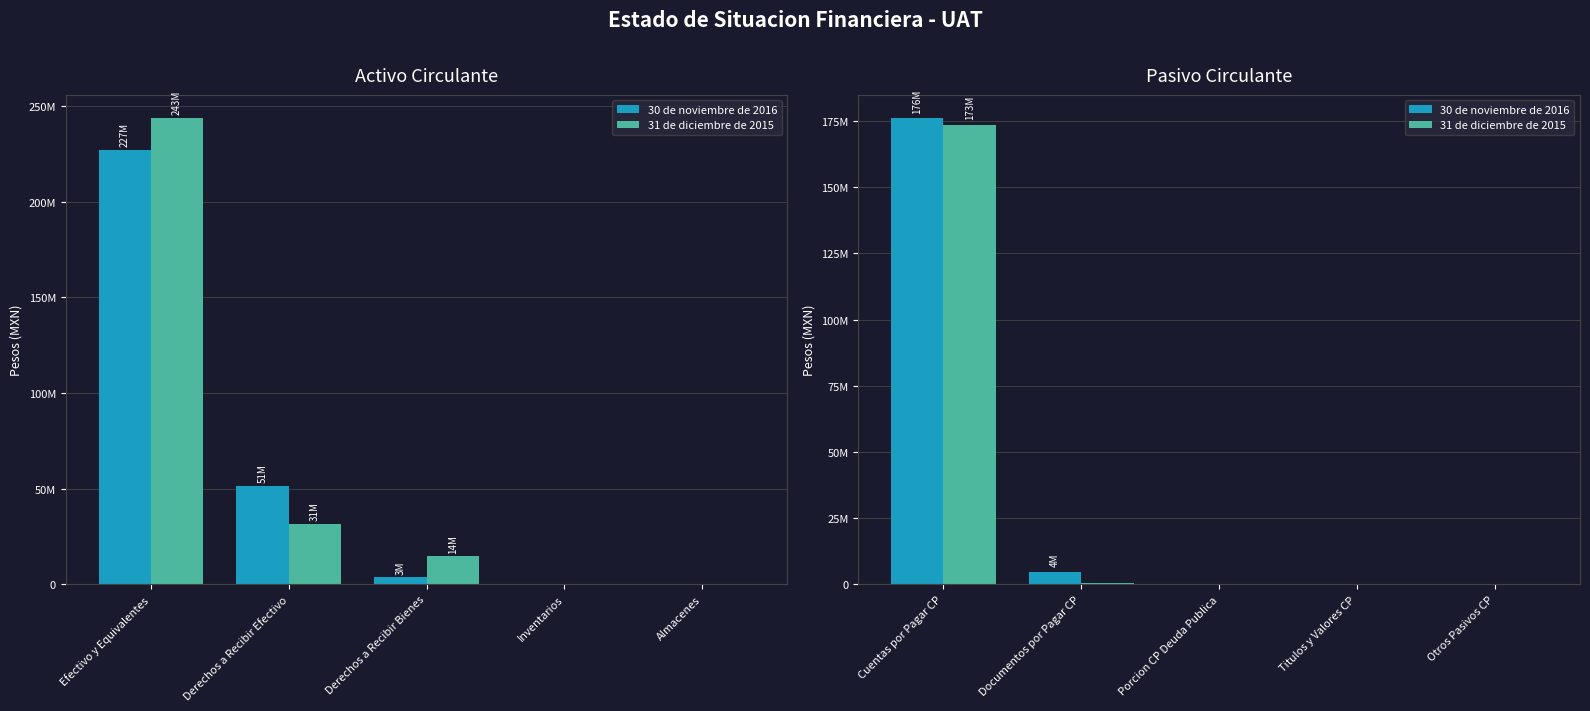

What is the difference between the second highest and second lowest values in the 30 de noviembre de 2016 series?

4808882